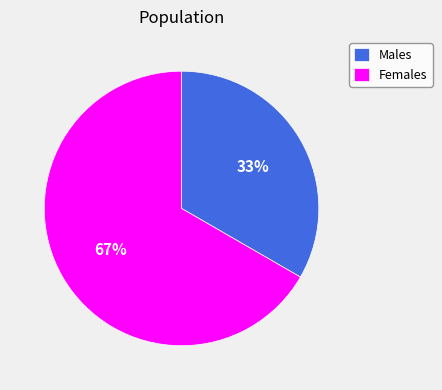

Rank the categories by value from lowest to highest.

Males, Females